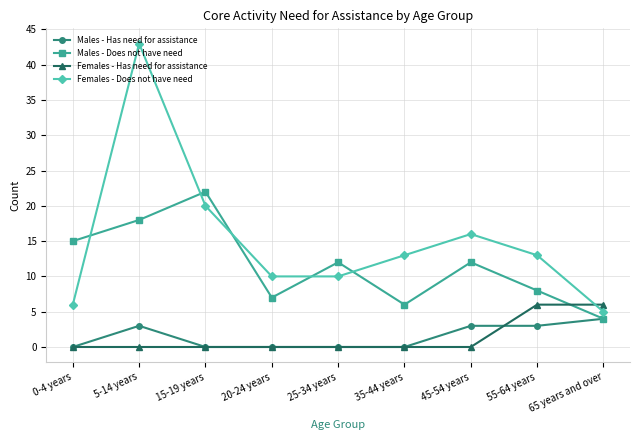

Rank the series by their maximum value, from lowest to highest.

Males - Has need for assistance, Females - Has need for assistance, Males - Does not have need, Females - Does not have need